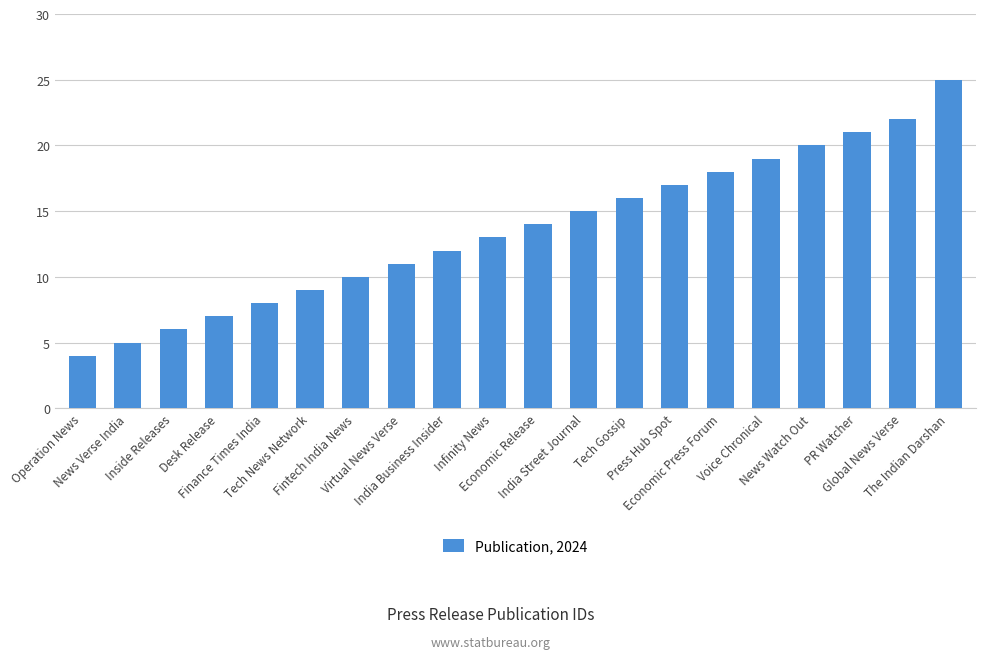

Reading left to right, transcribe all the data shown in this chart.

4	5	6	7	8	9	10	11	12	13	14	15	16	17	18	19	20	21	22	25